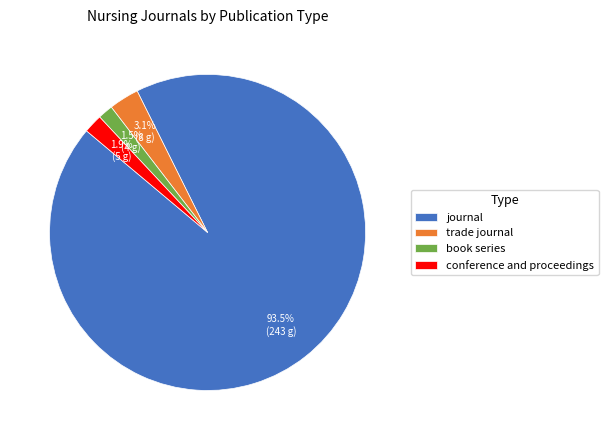

Which slice is the largest?

journal